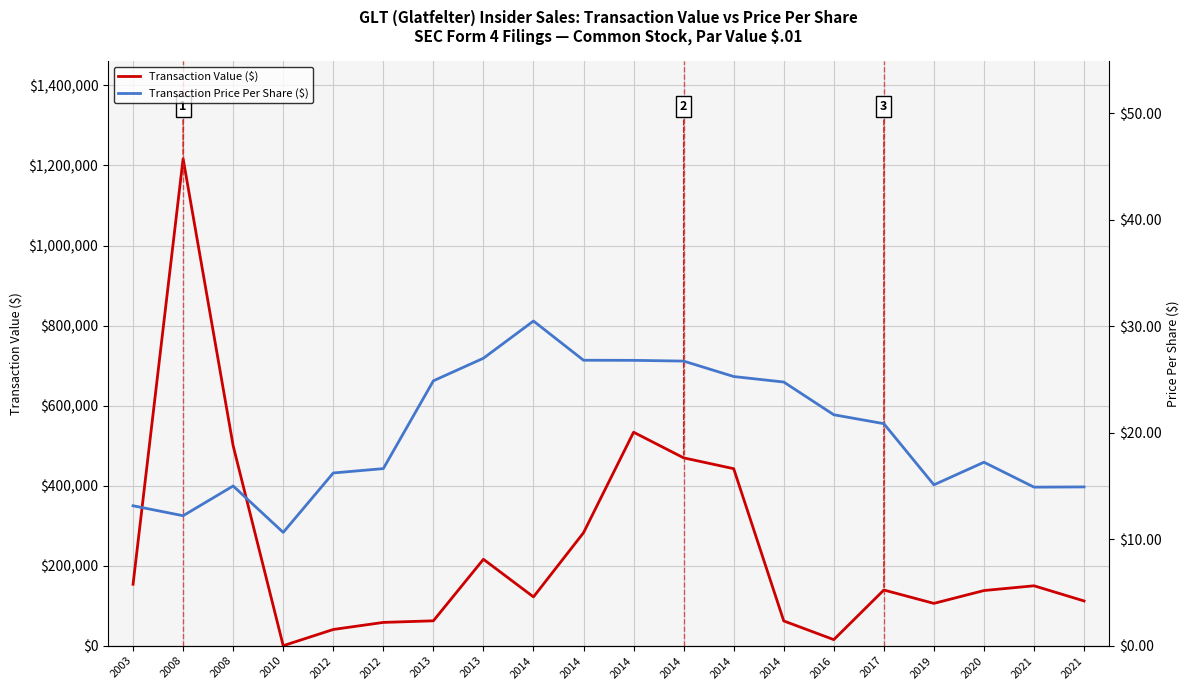

How many data points in Transaction Value ($) are above 139153?

9